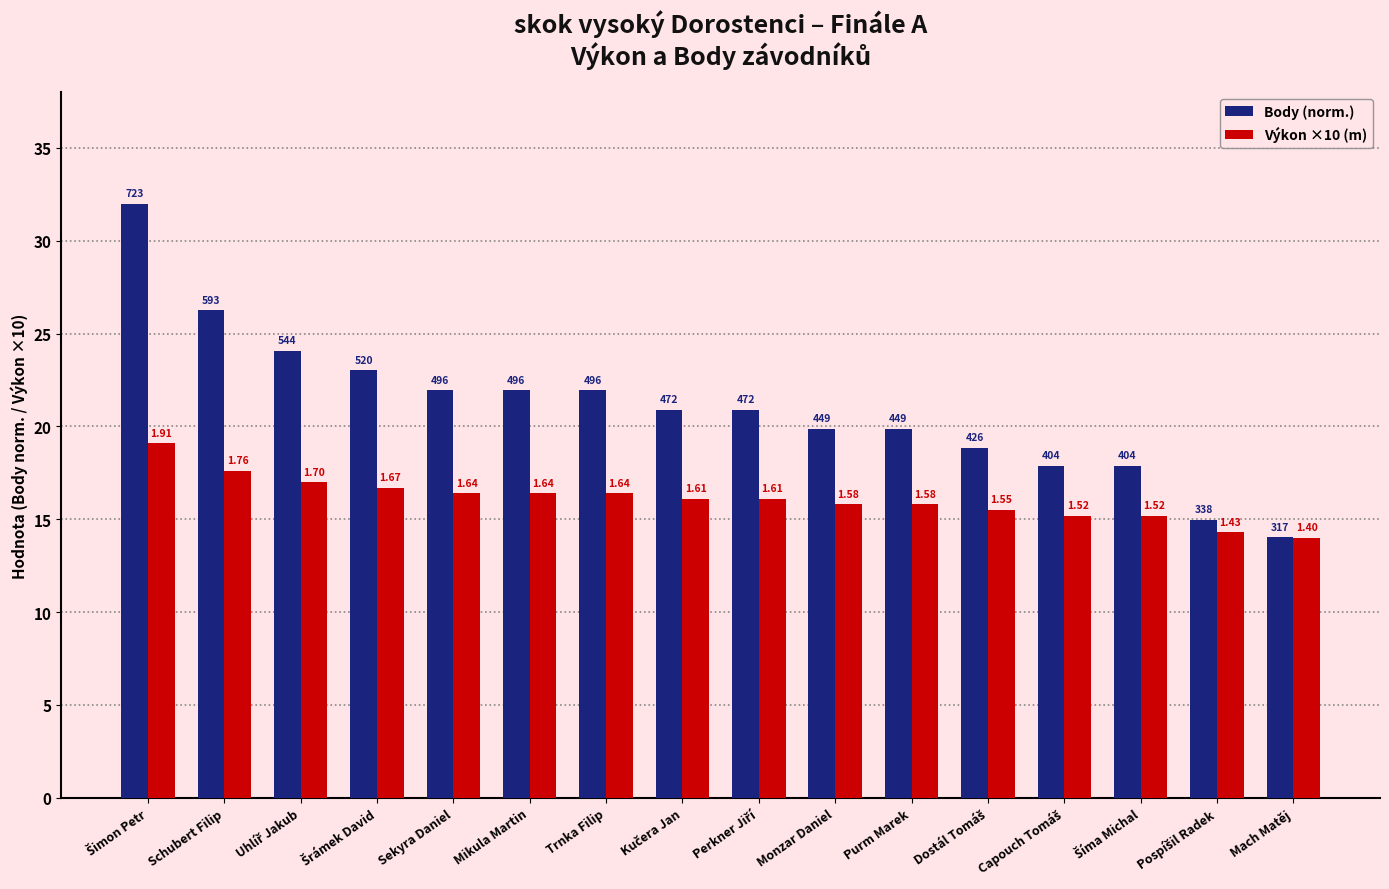

At how many categories does at least one series exceed 22?

4